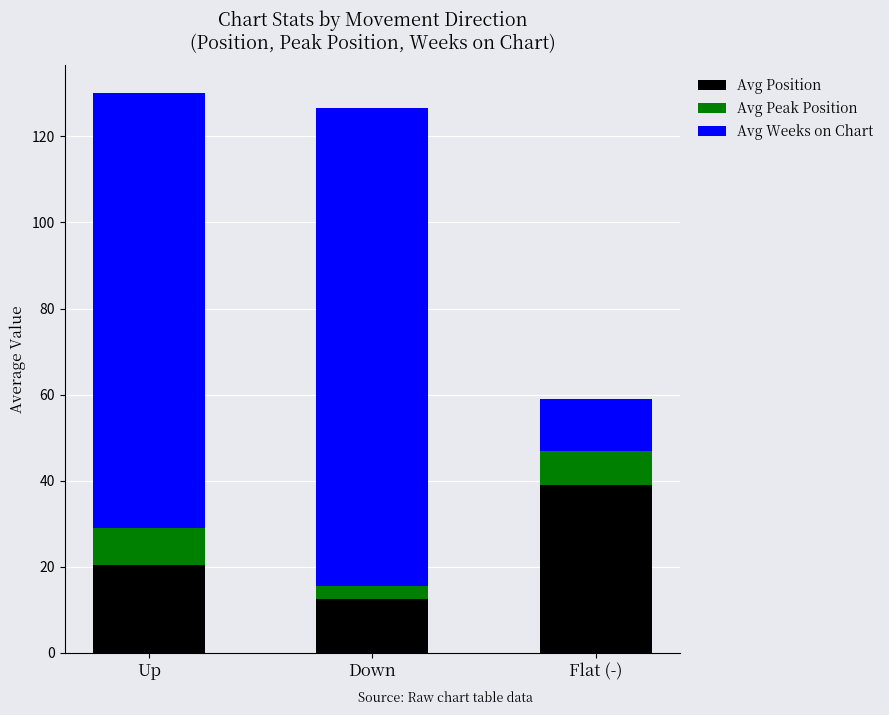

What value does the Avg Position series have at Down?

12.5